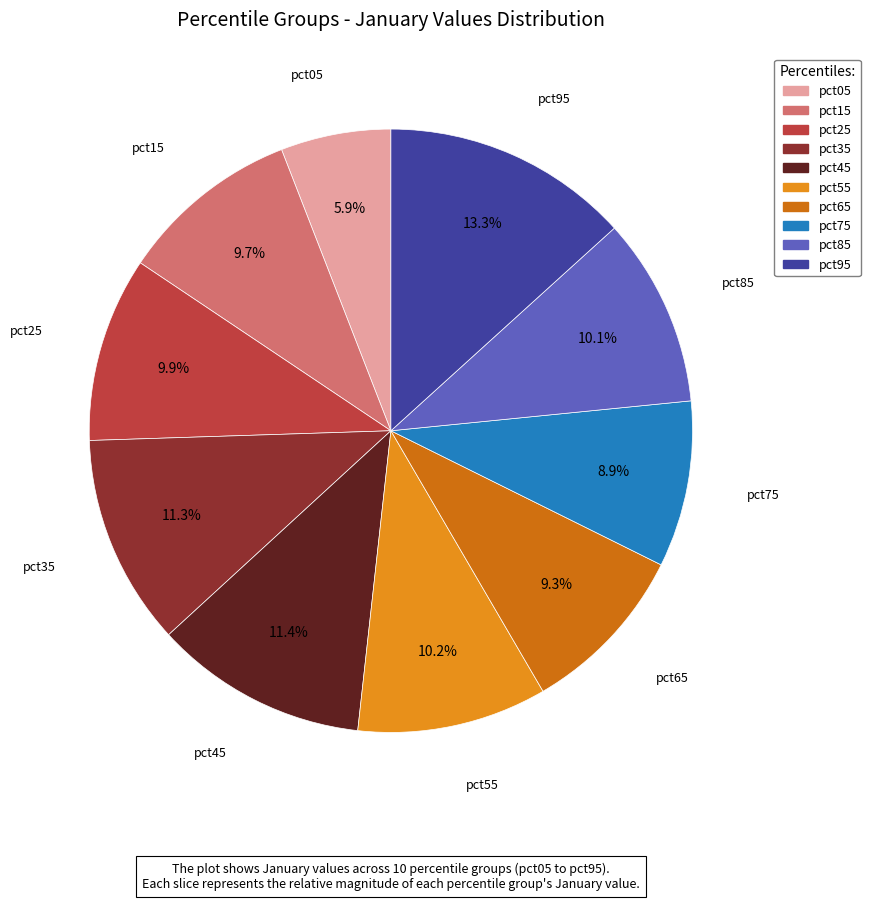

Which category has the smallest portion of the pie?

pct05